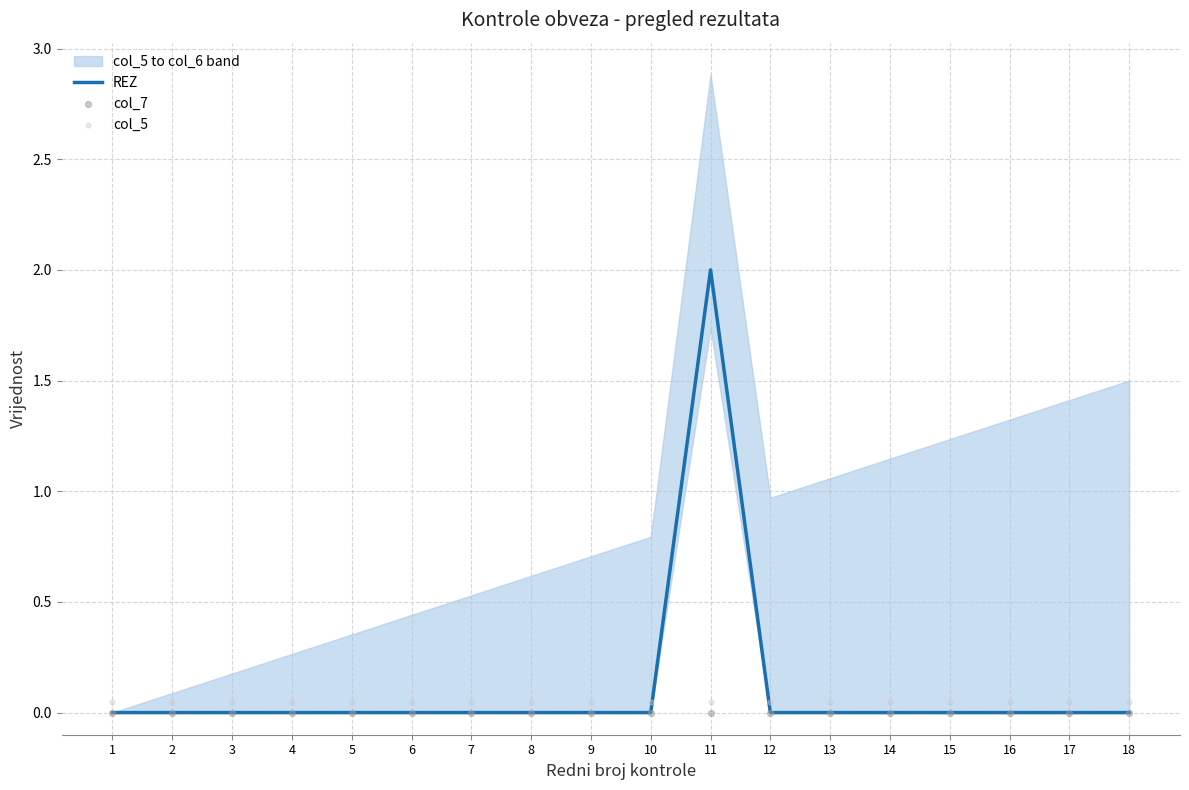

Which series contains the highest Y value?

REZ